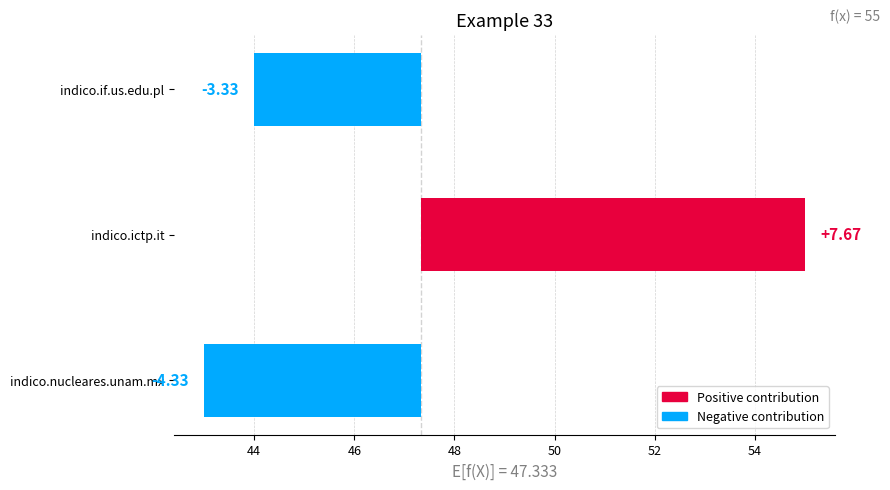

What is the change in value from indico.nucleares.unam.mx to indico.ictp.it?

+12.0